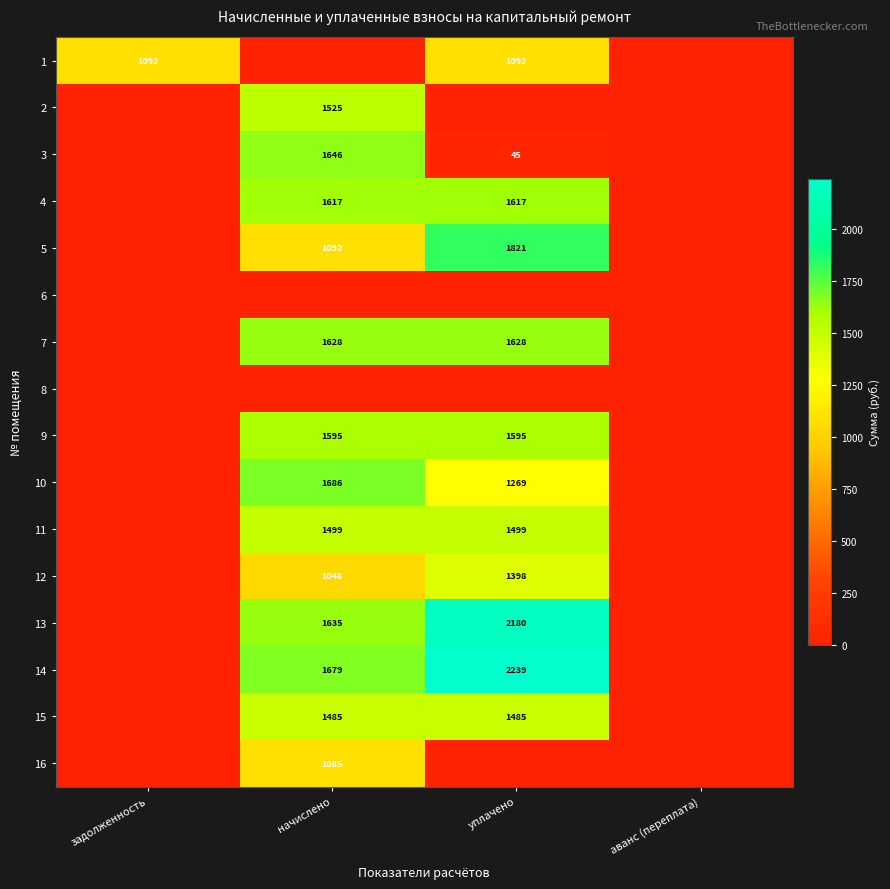

What is the sum of the 13 values at начислено and уплачено?

3815